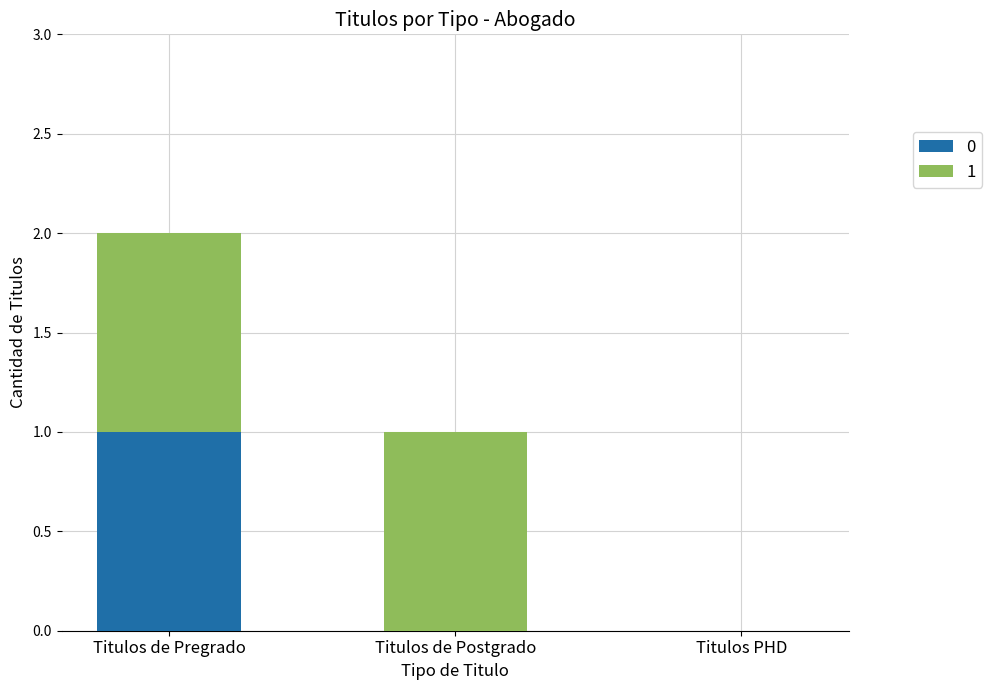

Which category has the highest value in the 0 series?

Titulos de Pregrado